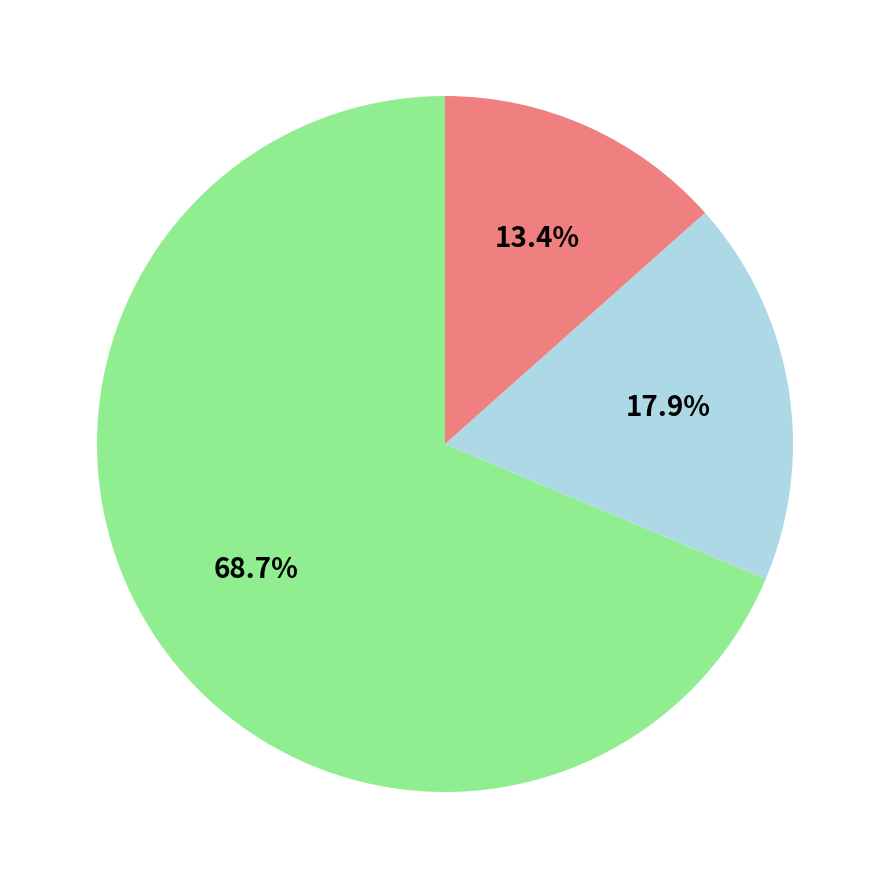

Count the number of slices in the pie.

3